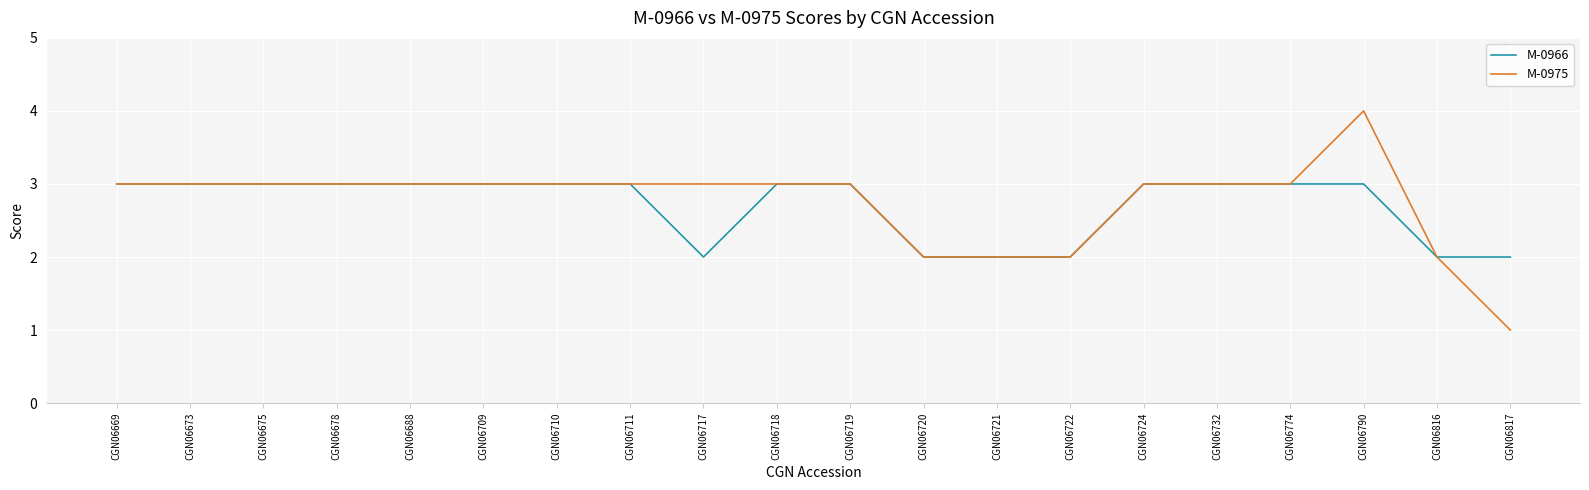

How many lines are shown in the chart?

2